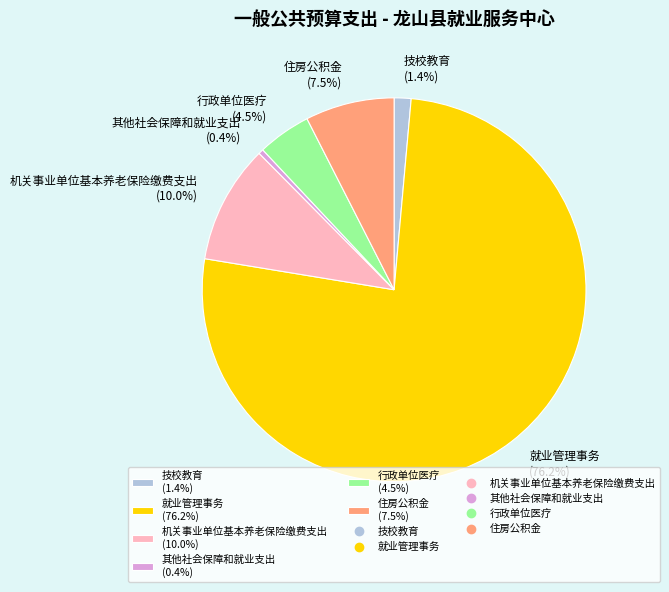

Rank the categories by value from lowest to highest.

其他社会保障和就业支出, 技校教育, 行政单位医疗, 住房公积金, 机关事业单位基本养老保险缴费支出, 就业管理事务